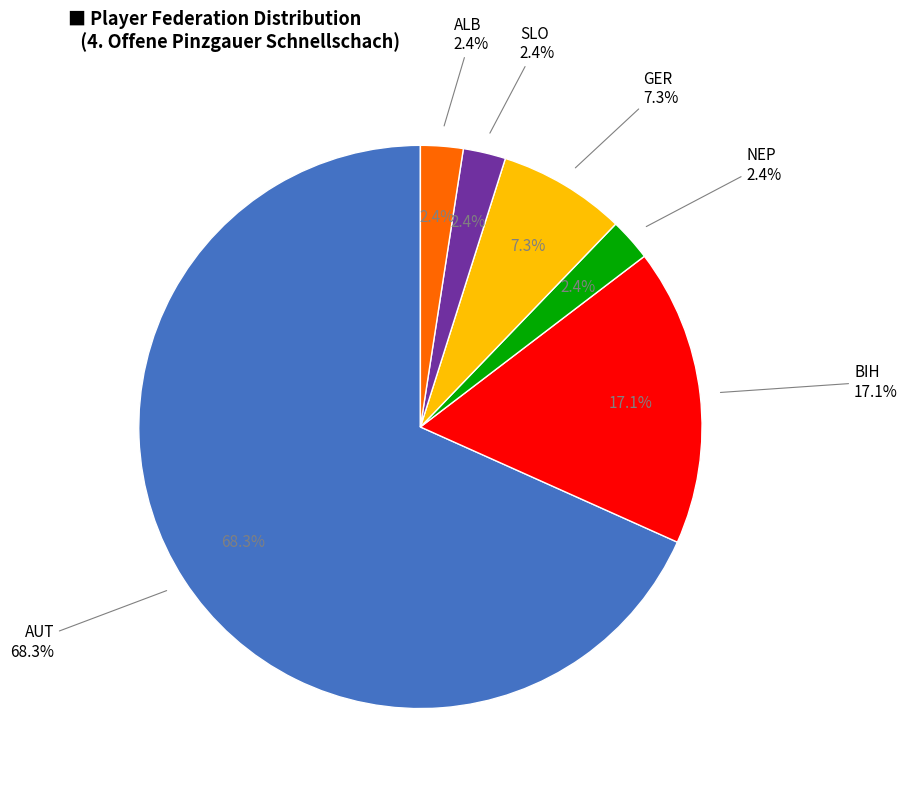

Does any single category account for the majority?

No